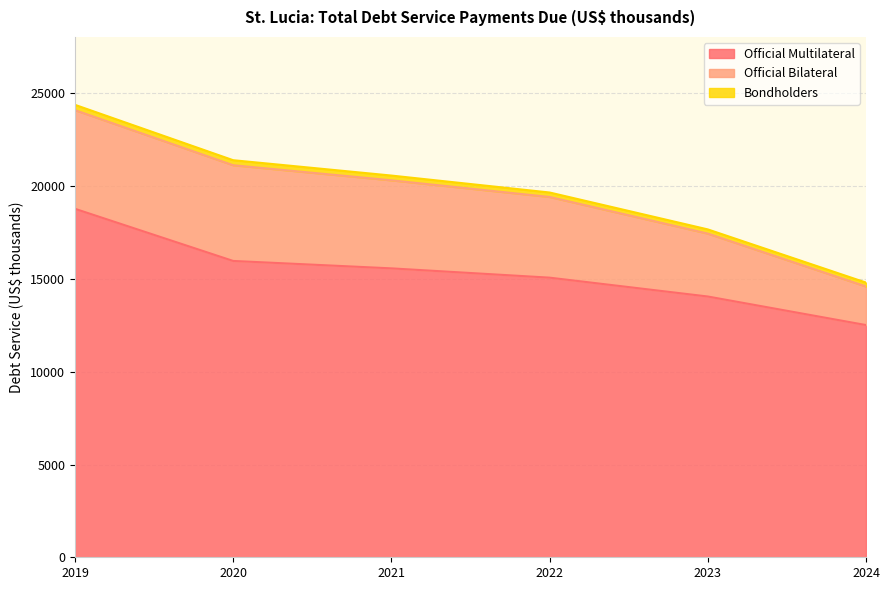

Is it true that Bondholders equals 93 at 2019?

False